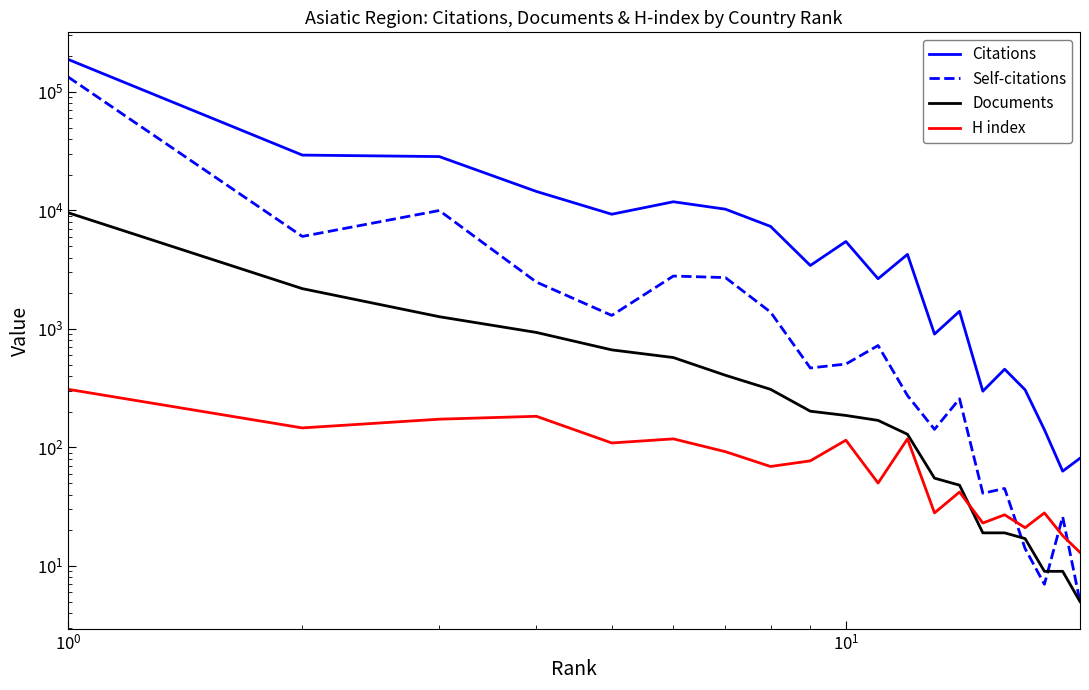

What are all the series names shown in the legend?

Citations, Self-citations, Documents, H index